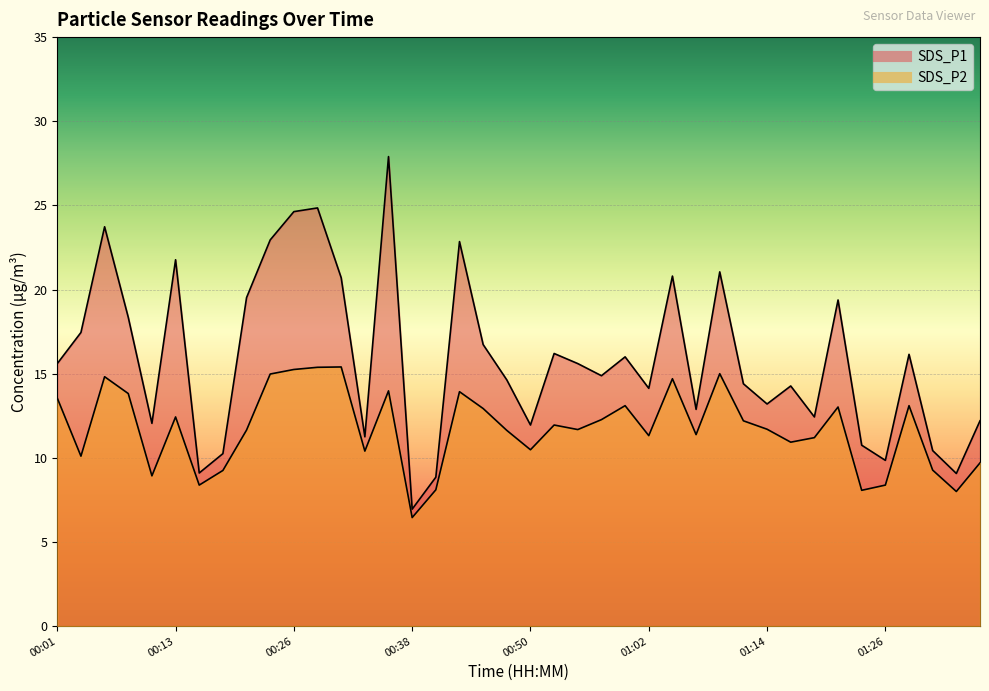

Which series has the largest total across all categories?

SDS_P1